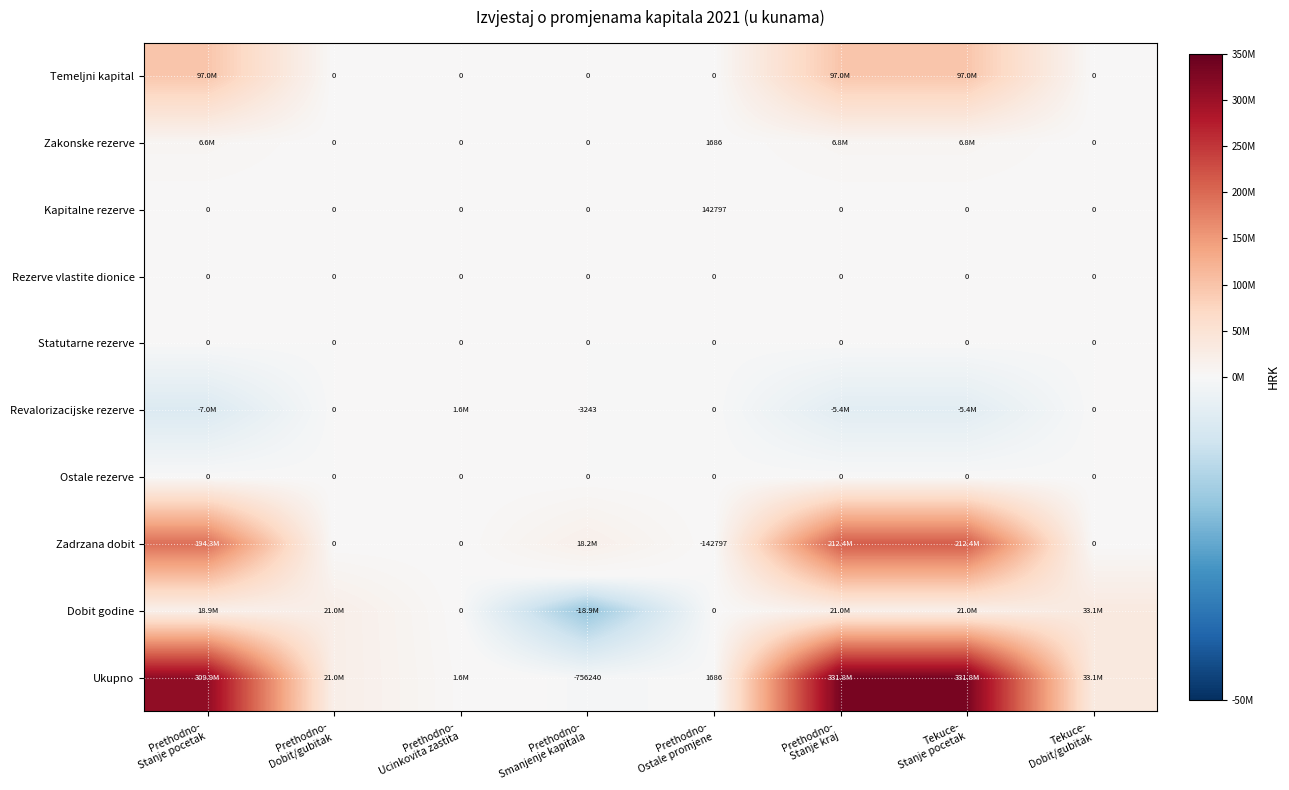

What is the sum of all Kapitalne rezerve values?

142797